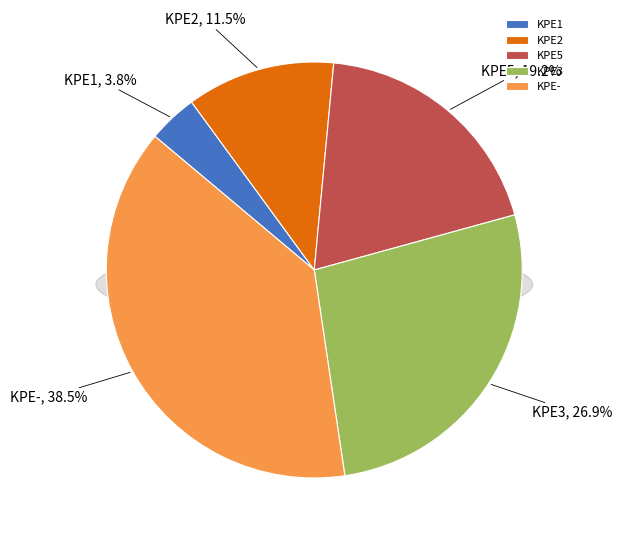

Is it true that KPE- is 38% of the pie?

True